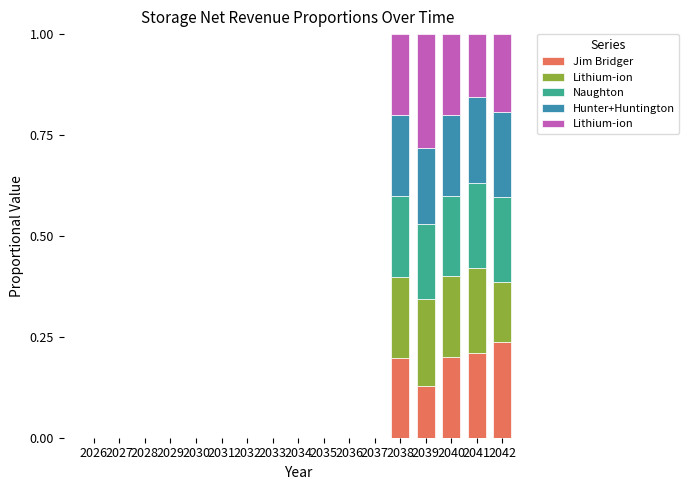

What is the difference between the second highest and minimum values in the Jim Bridger series?

0.2